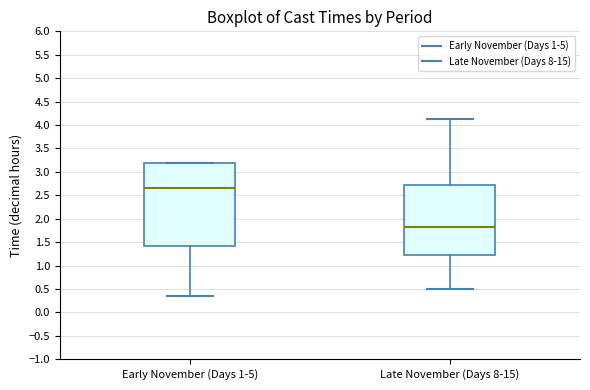

Where is the upper edge of the box for Early November (Days 1-5) on the y-axis? The values are not printed on the chart, so give them approximately, as read against the axis.

3.20